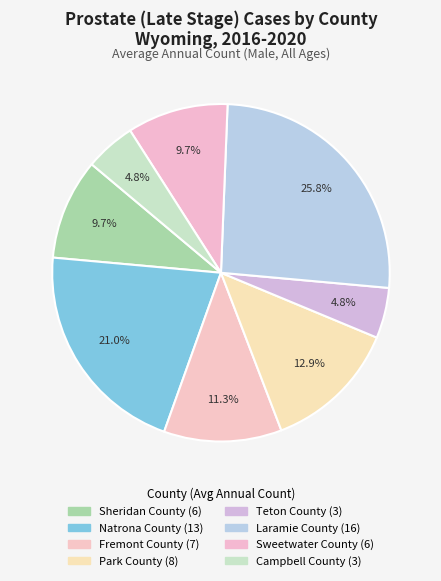

What percentage is the Natrona County slice, to the nearest percent?

21%